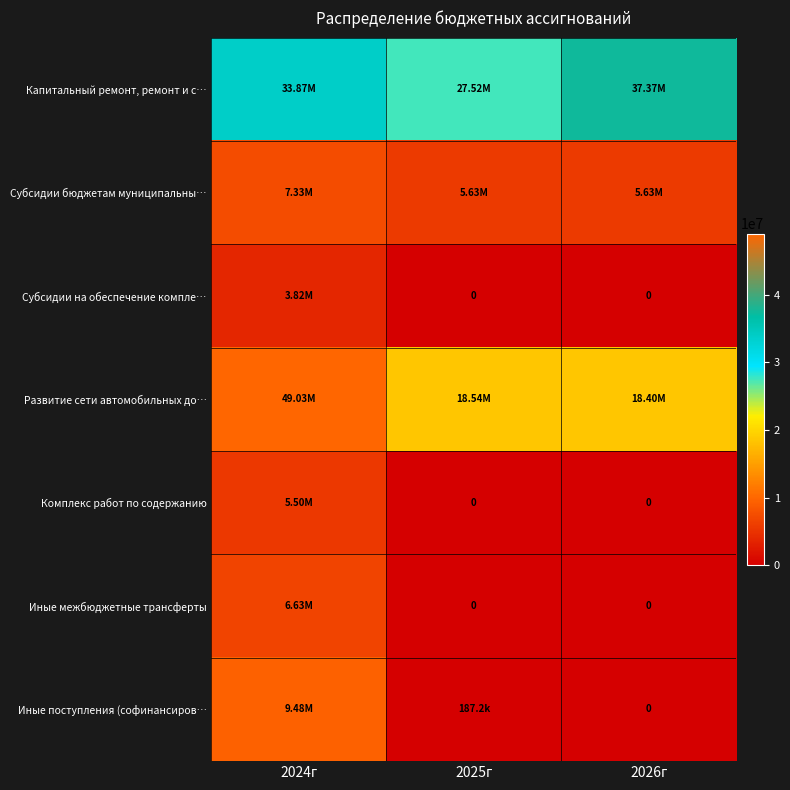

How many data points in Капитальный ремонт, ремонт и с… are less than 33869808?

1